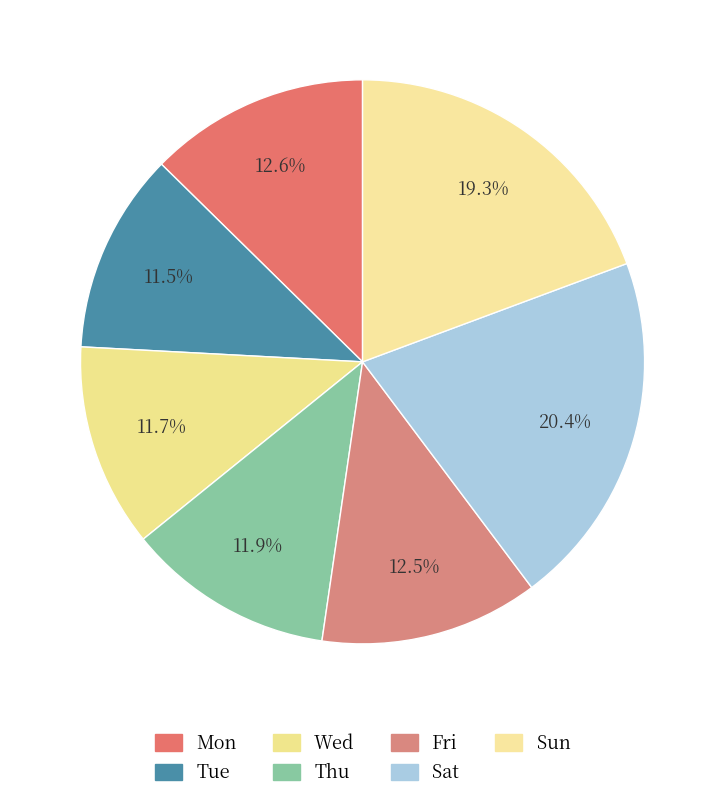

What percentage is the Mon slice, to the nearest percent?

13%